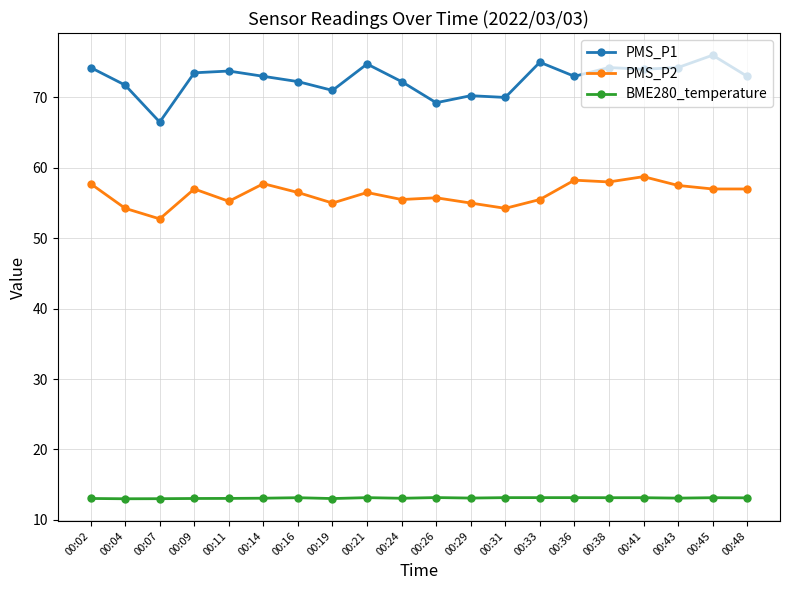

Where is the first local minimum for PMS_P2?

00:07